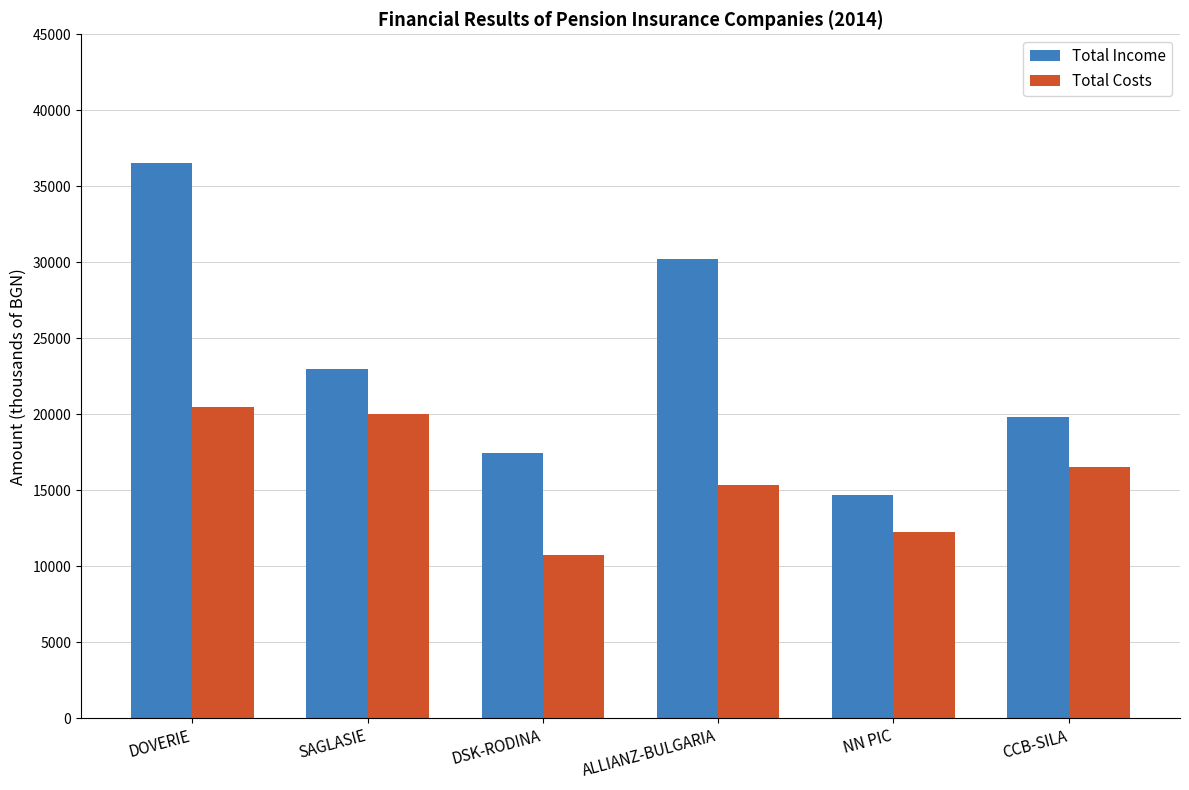

What value does the Total Costs series have at NN PIC, to the nearest 10?

12220